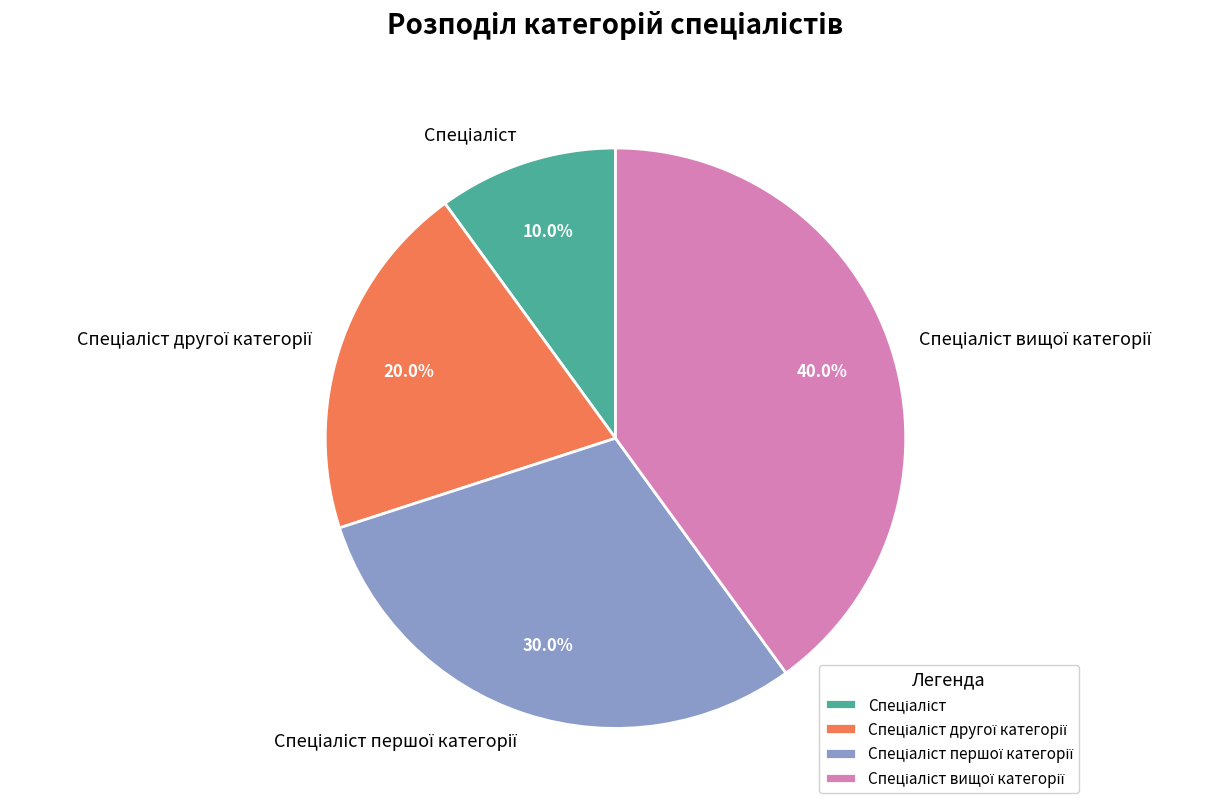

How many segments does this pie chart have?

4